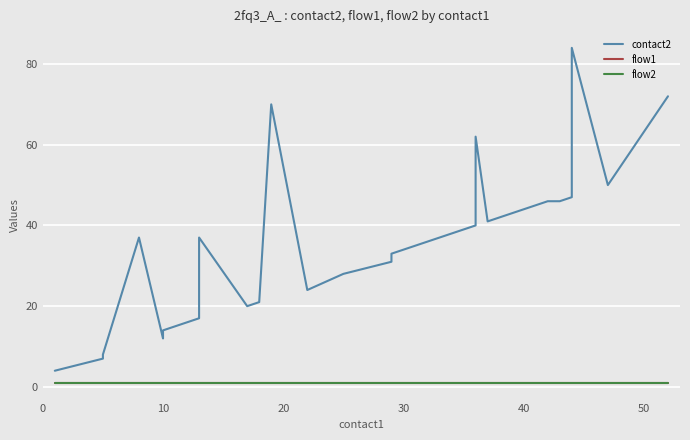

Count the number of data series in this chart.

3